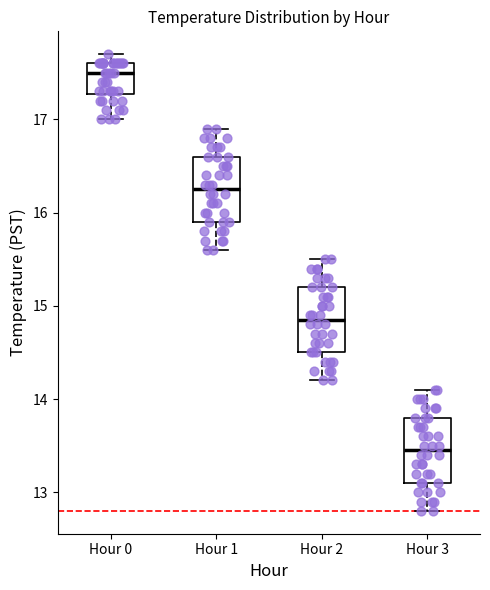

Which box has the lowest median line?

Hour 3